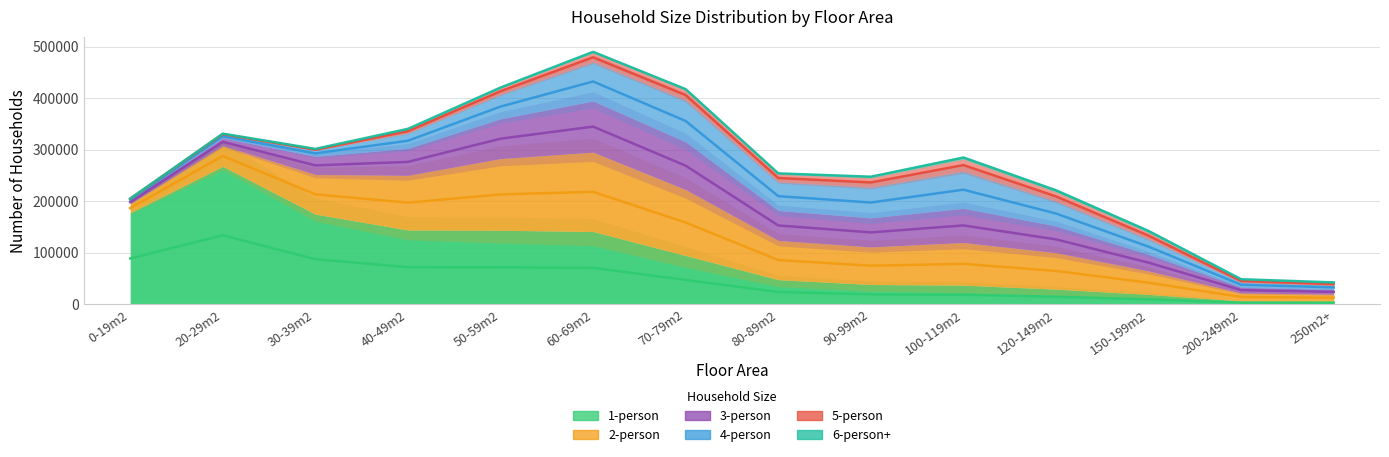

What is the value of the 1-person point at the 7th from the left?

94772